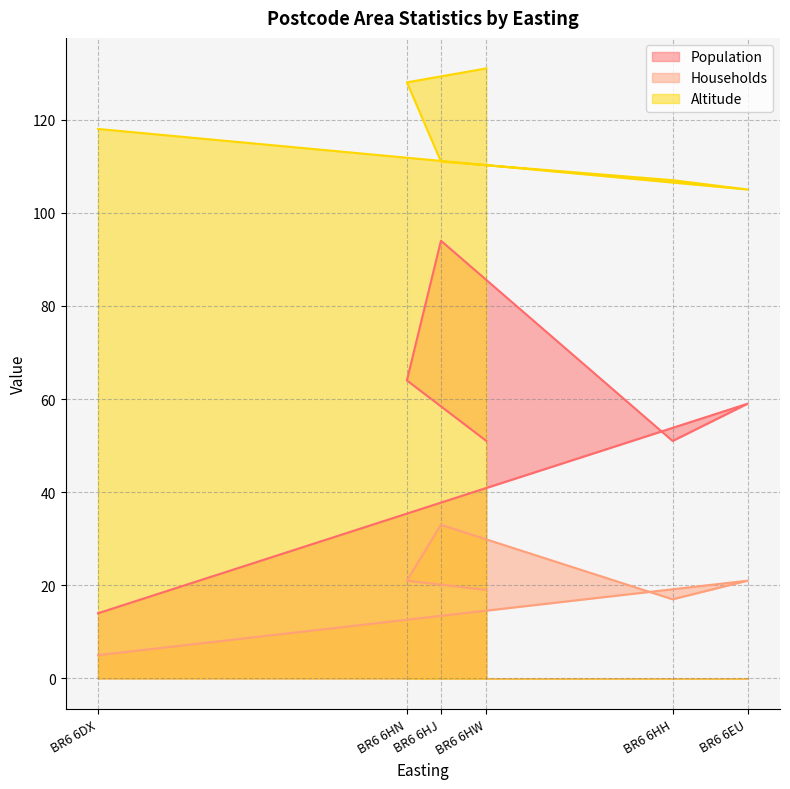

True or false: Households has more than 1 points higher than both neighbors.

True